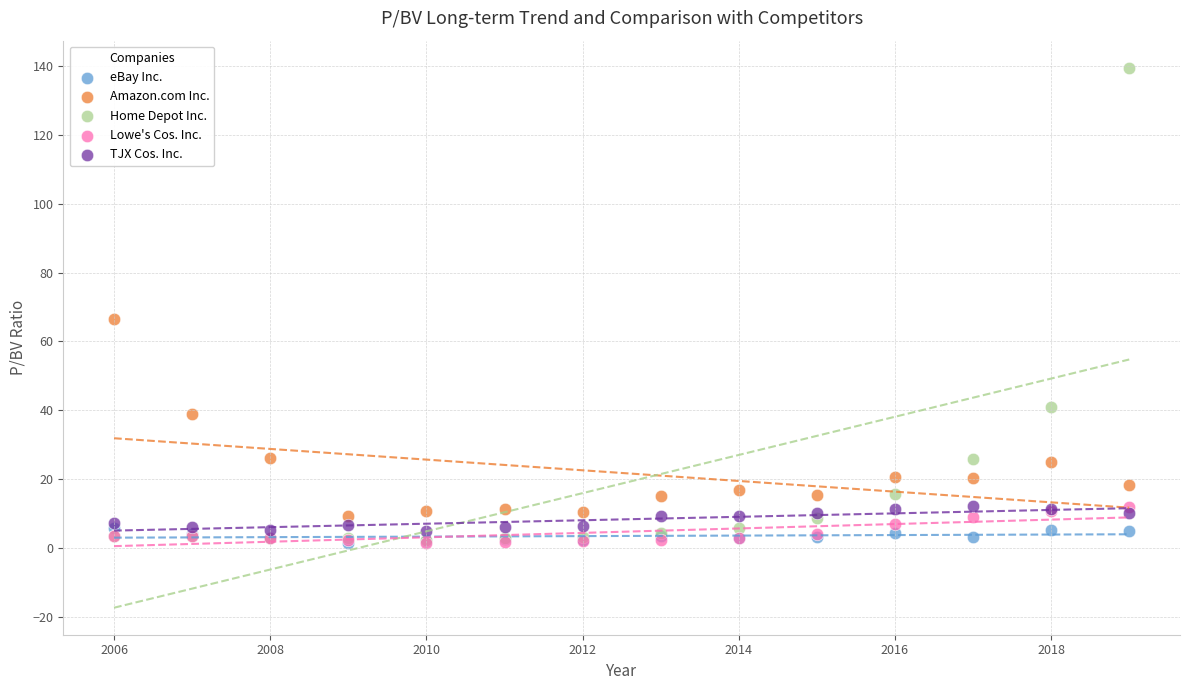

Across all series, what Y value is closest to 70?

66.4